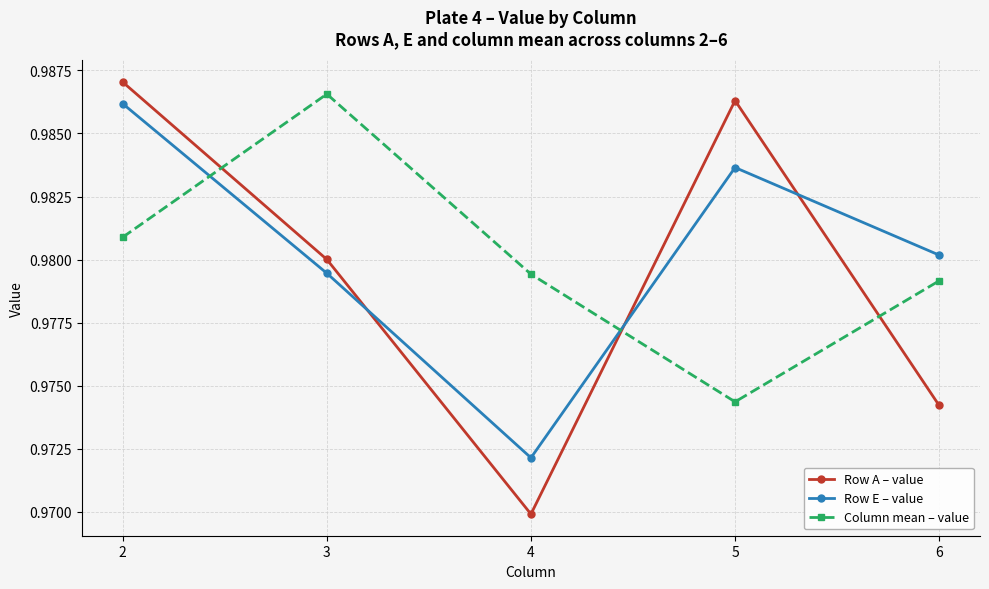

Between which two adjacent categories do Row A – value and Row E – value first intersect?

3 and 4